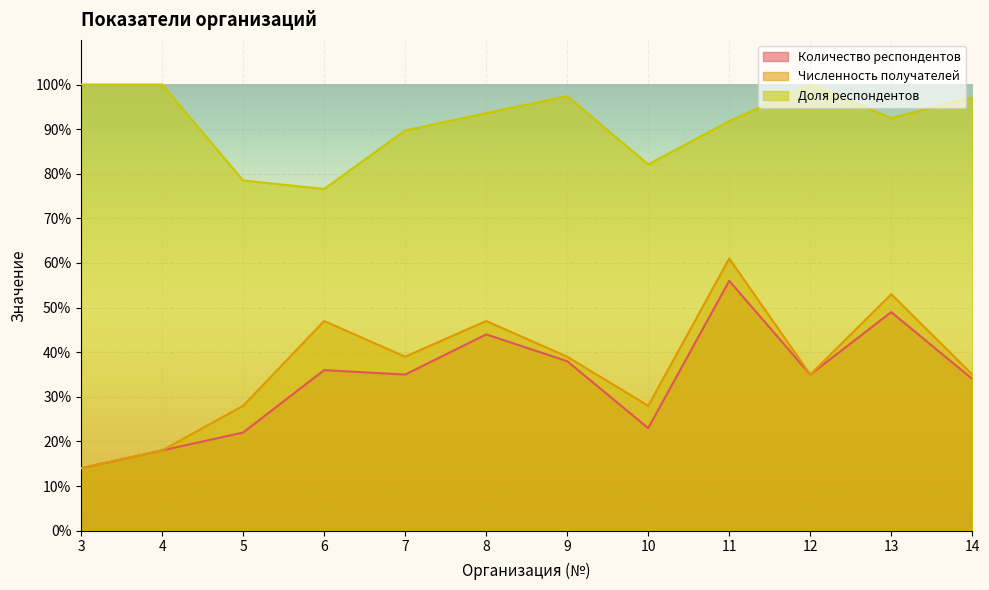

Which series has the largest range (max minus min)?

Численность получателей